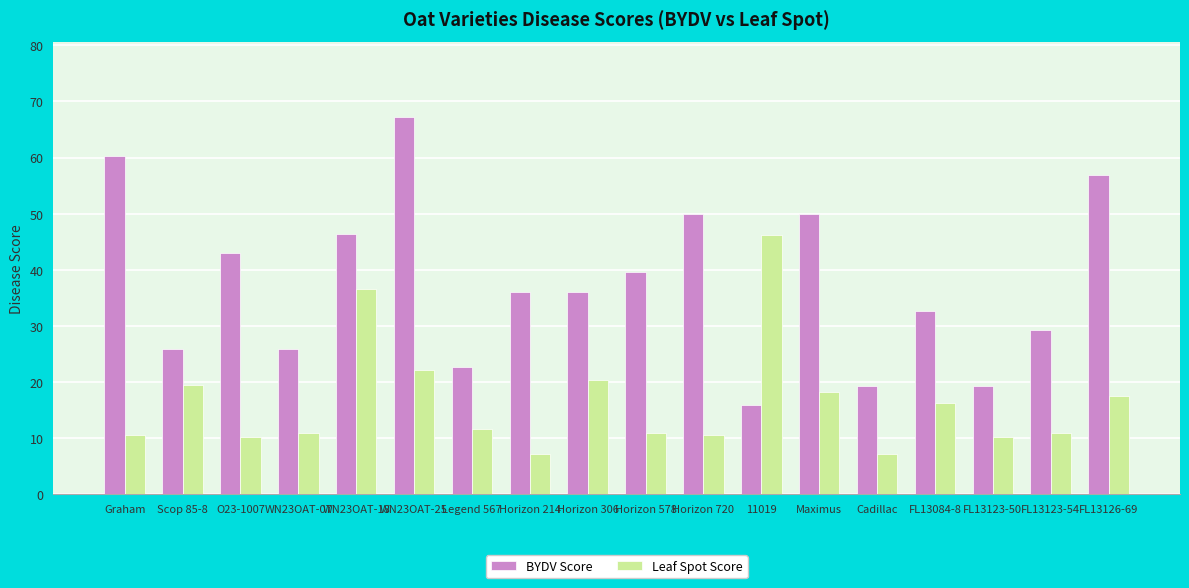

What is the label of the 11th bar from the left?

Horizon 720